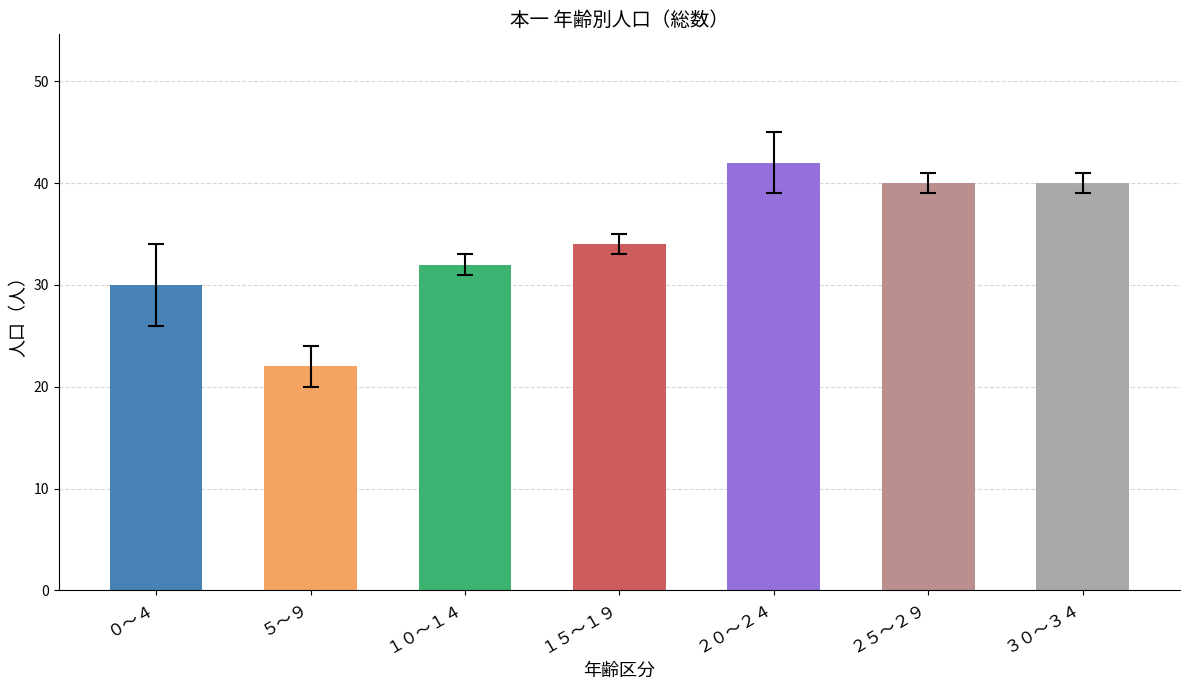

Which has a higher value, ２５～２９ or ５～９?

２５～２９